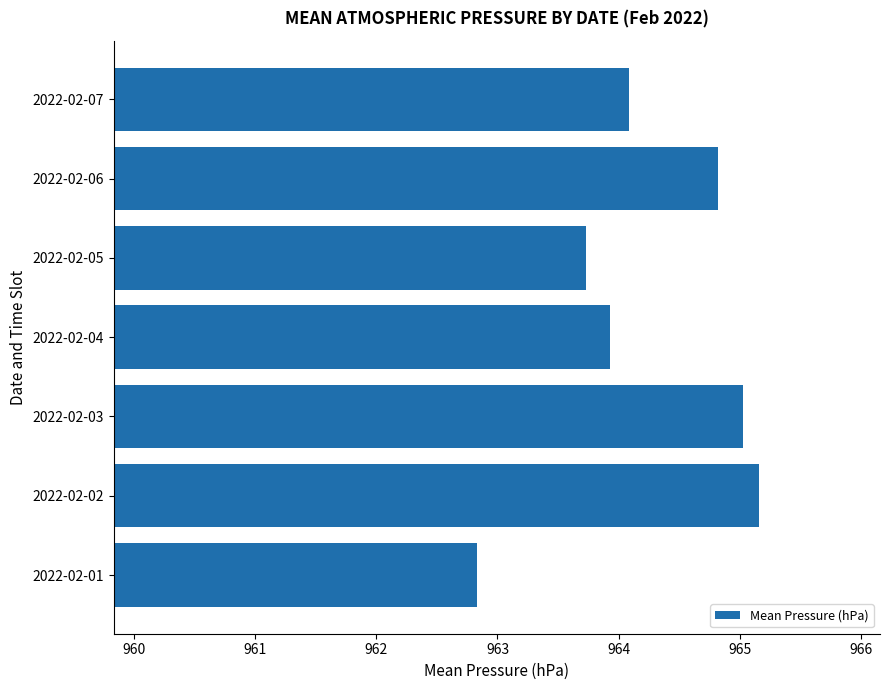

The value at 2022-02-01 is 387.1. True or false?

False